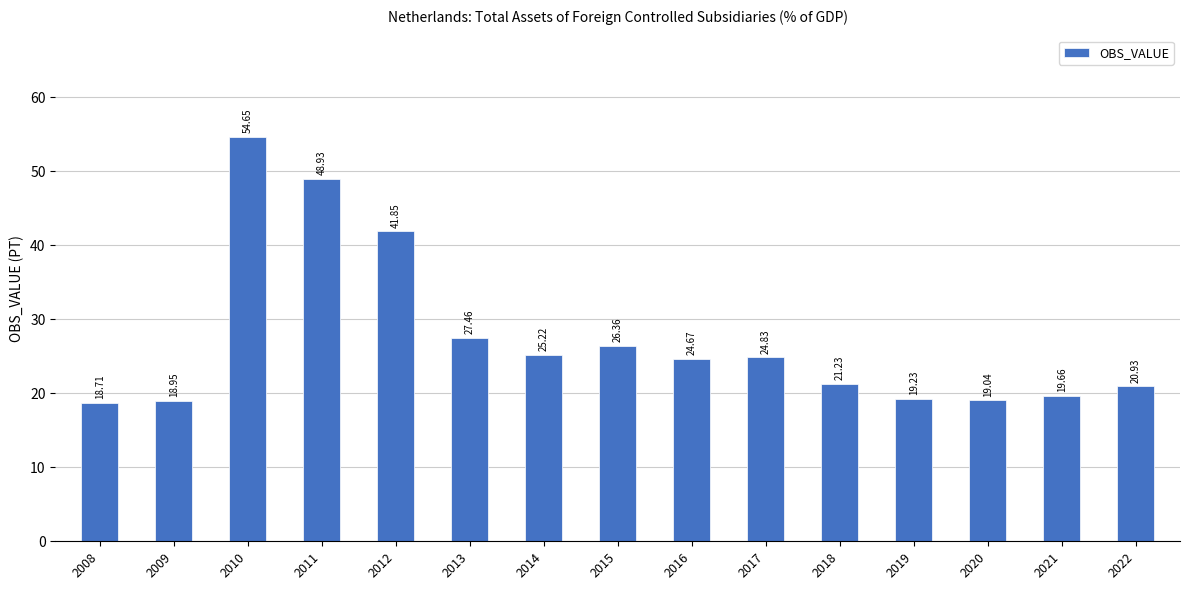

Rank the categories by value from highest to lowest.

2010, 2011, 2012, 2013, 2015, 2014, 2017, 2016, 2018, 2022, 2021, 2019, 2020, 2009, 2008